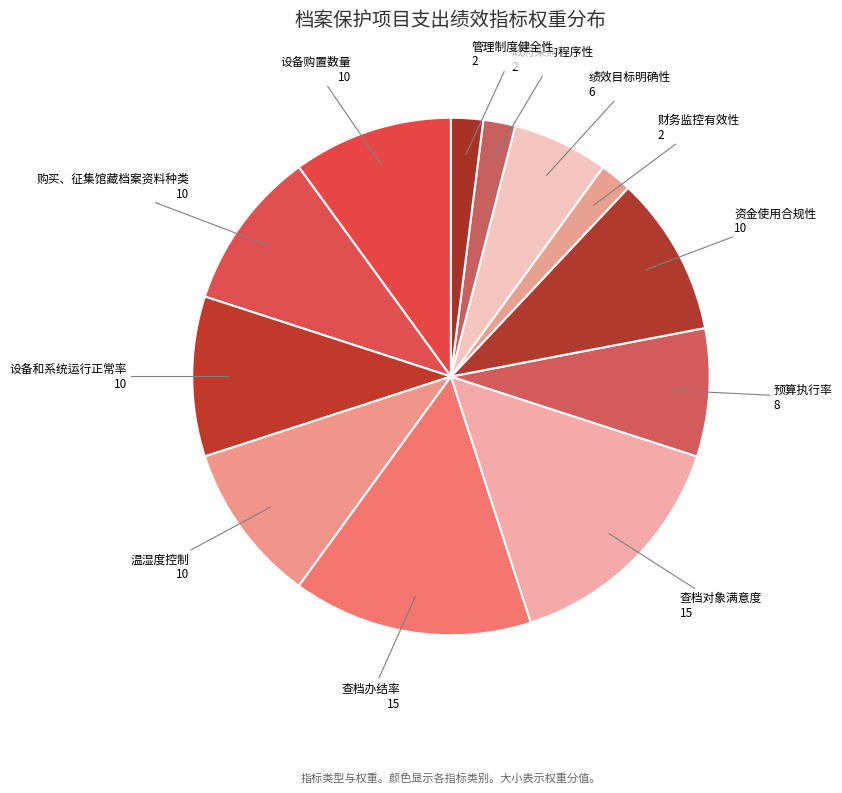

How many slices are in this pie chart?

12